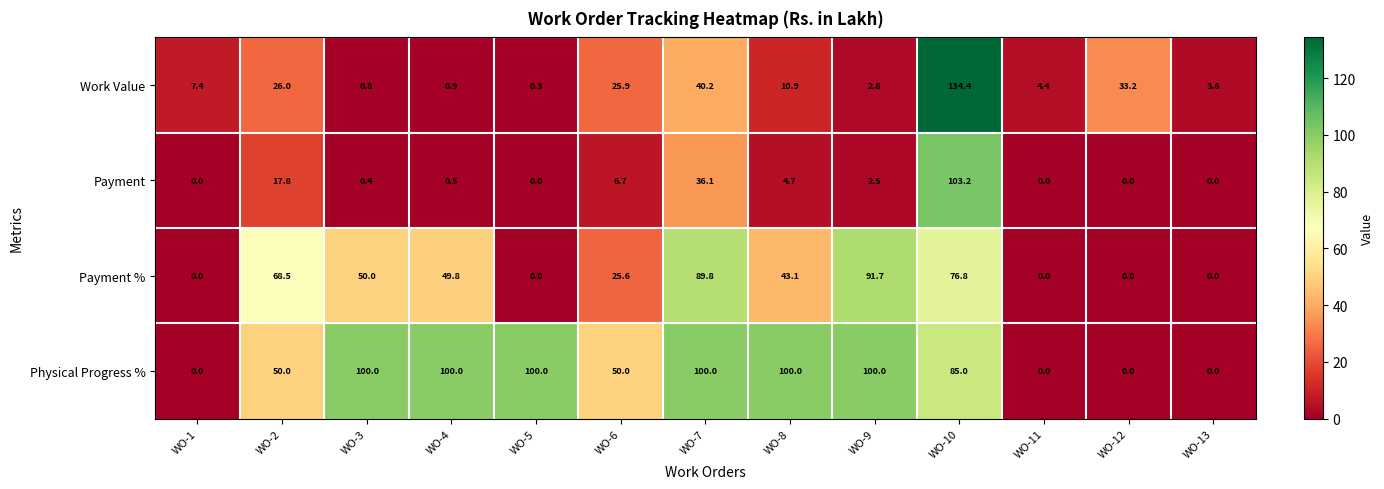

True or false: Physical Progress % has a value of -34.6 at WO-1.

False